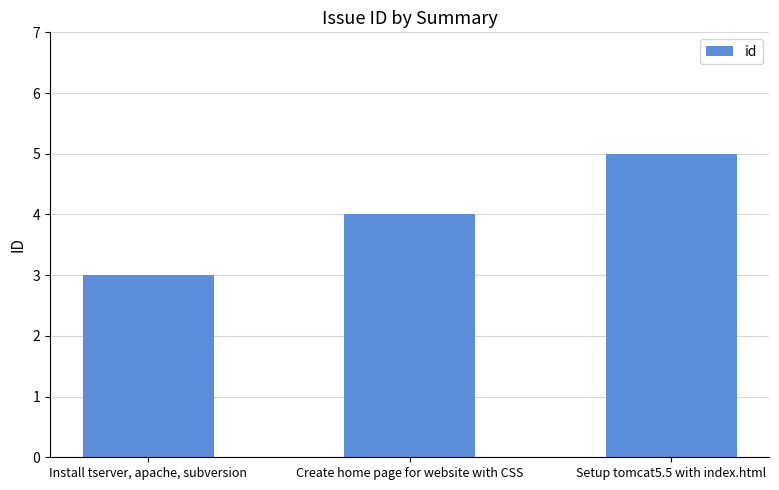

What is the minimum value shown in the chart?

3